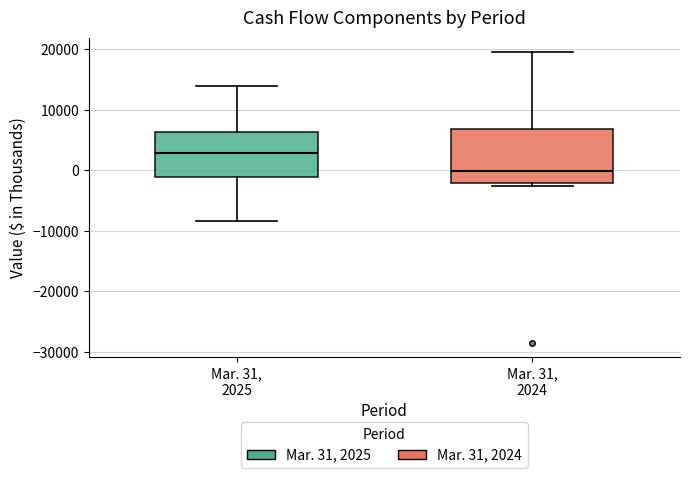

Which box is the tallest, from its lower edge to its upper edge?

Mar. 31, 2024